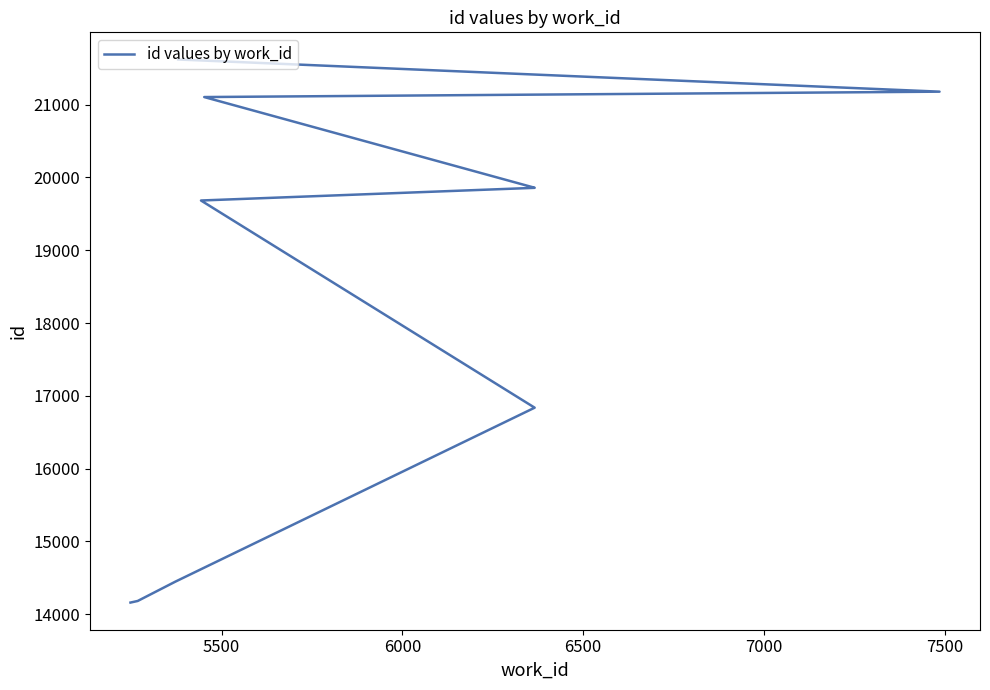

What is the ratio of the value at 7500 to the value at 7000?

1.0